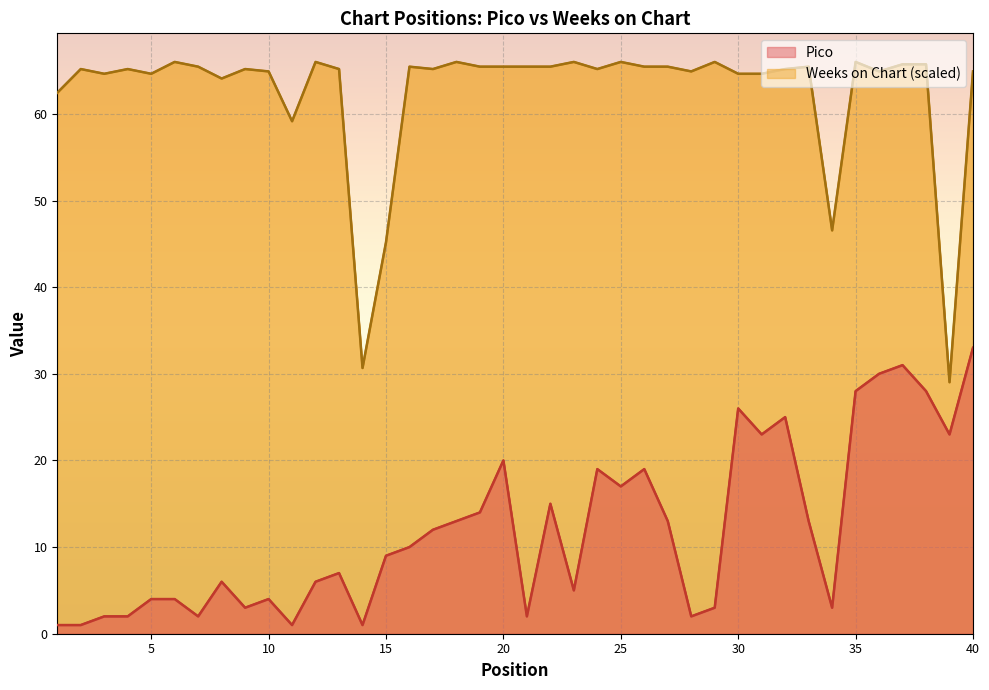

Rank the series at 9 from highest to lowest value.

Weeks on Chart, Pico